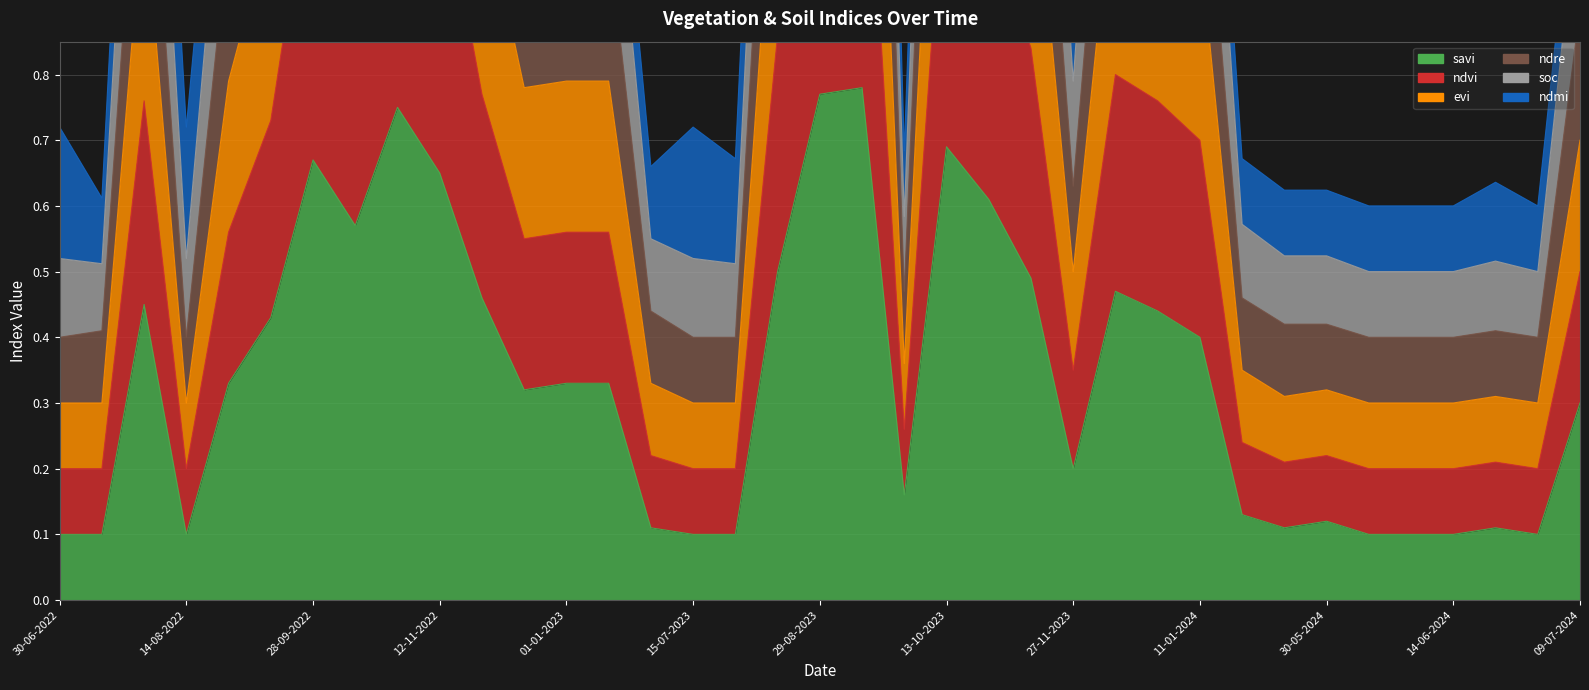

Which series has the largest range (max minus min)?

ndre